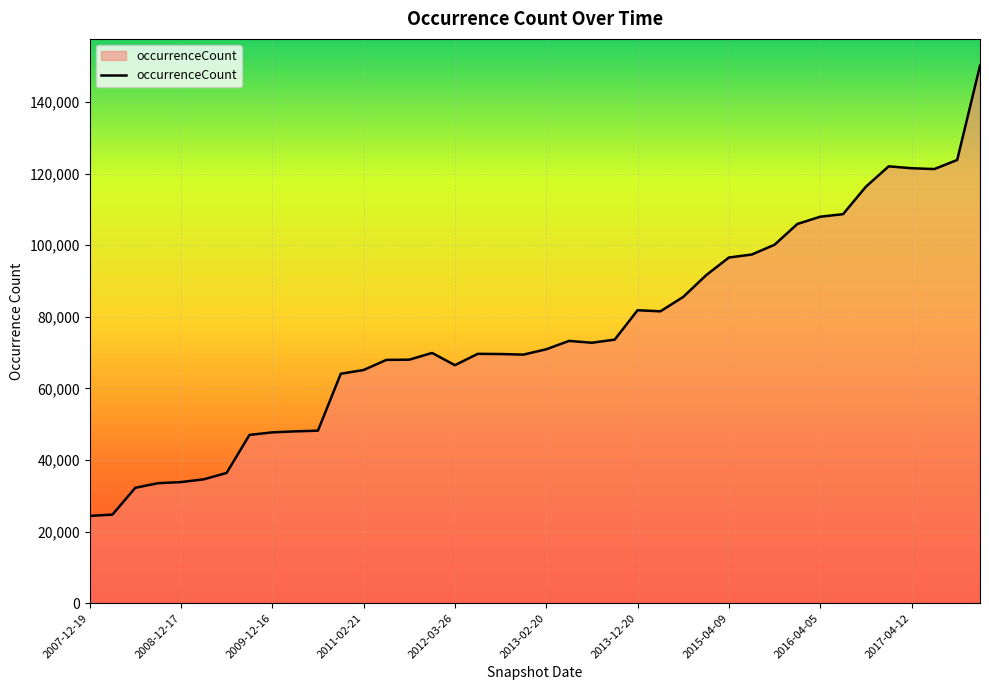

What is the minimum value shown in the chart?

24381